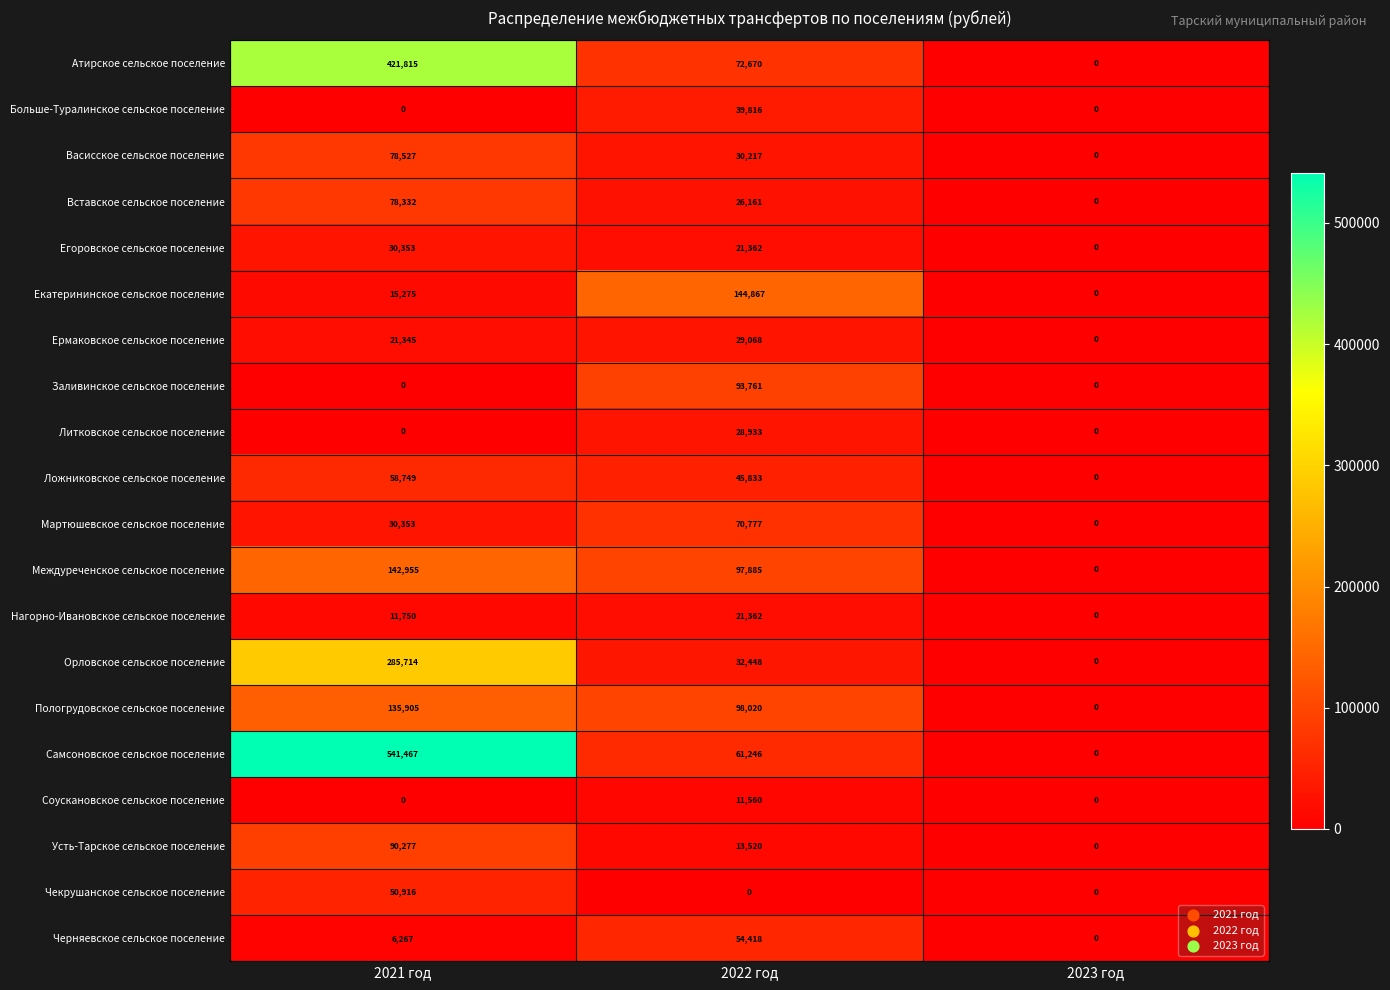

At which category is the sum across all series the highest?

2021 год